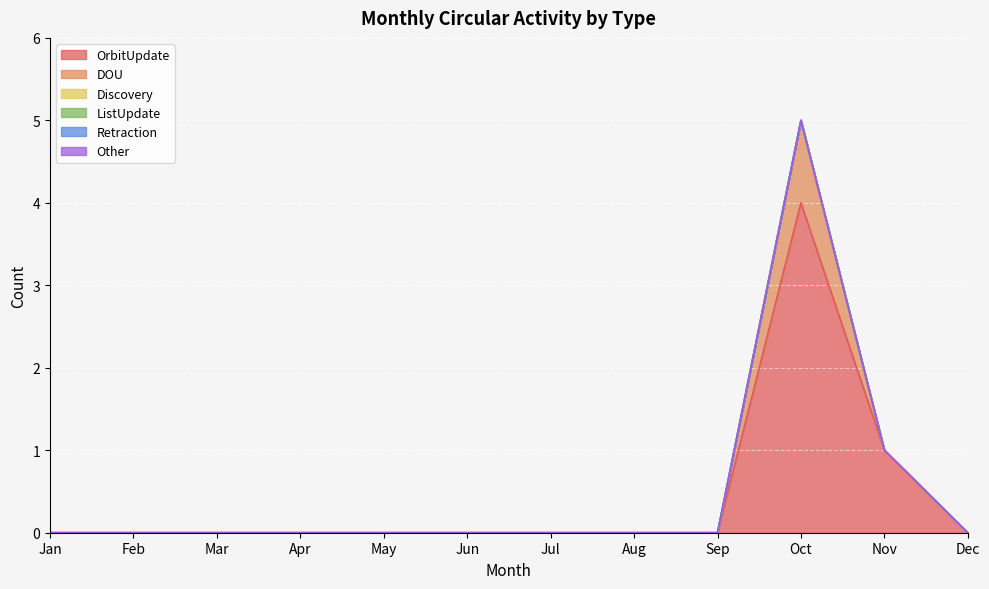

The OrbitUpdate series shows 2 at Feb. True or false?

False